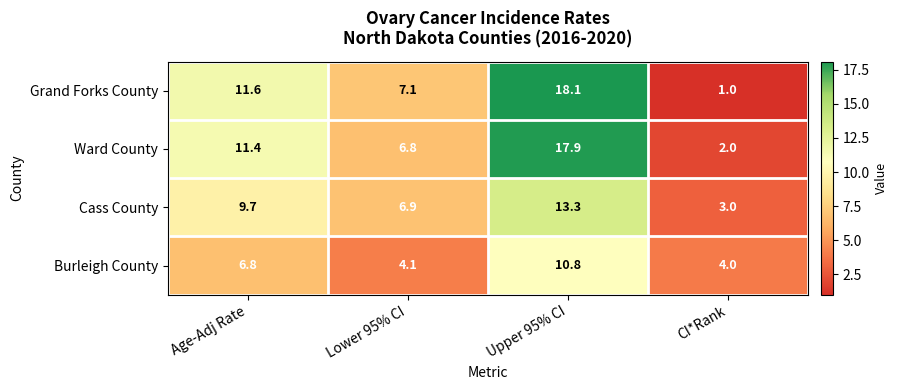

Reading left to right, what are all the values shown in this chart?

Grand Forks County: 11.6	7.1	18.1	1.0
Ward County: 11.4	6.8	17.9	2.0
Cass County: 9.7	6.9	13.3	3.0
Burleigh County: 6.8	4.1	10.8	4.0